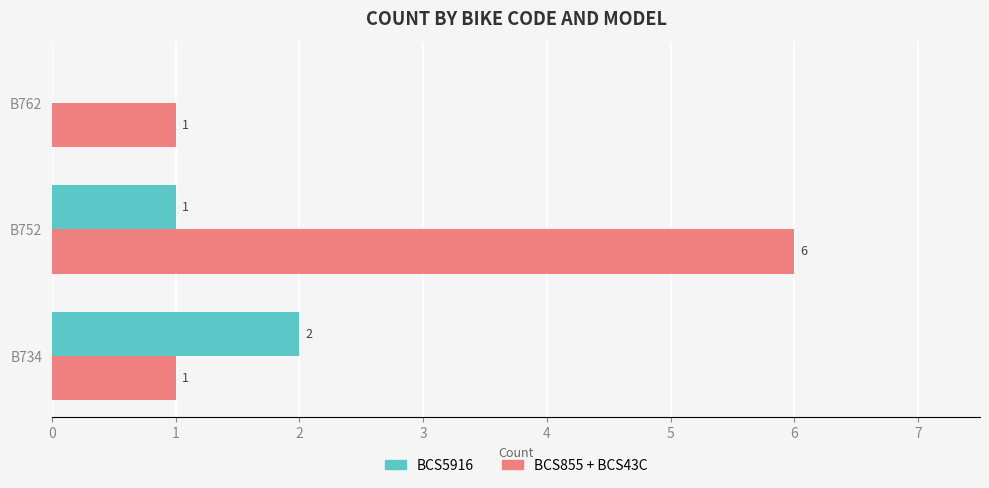

Which series has the largest total across all categories?

BCS855 + BCS43C